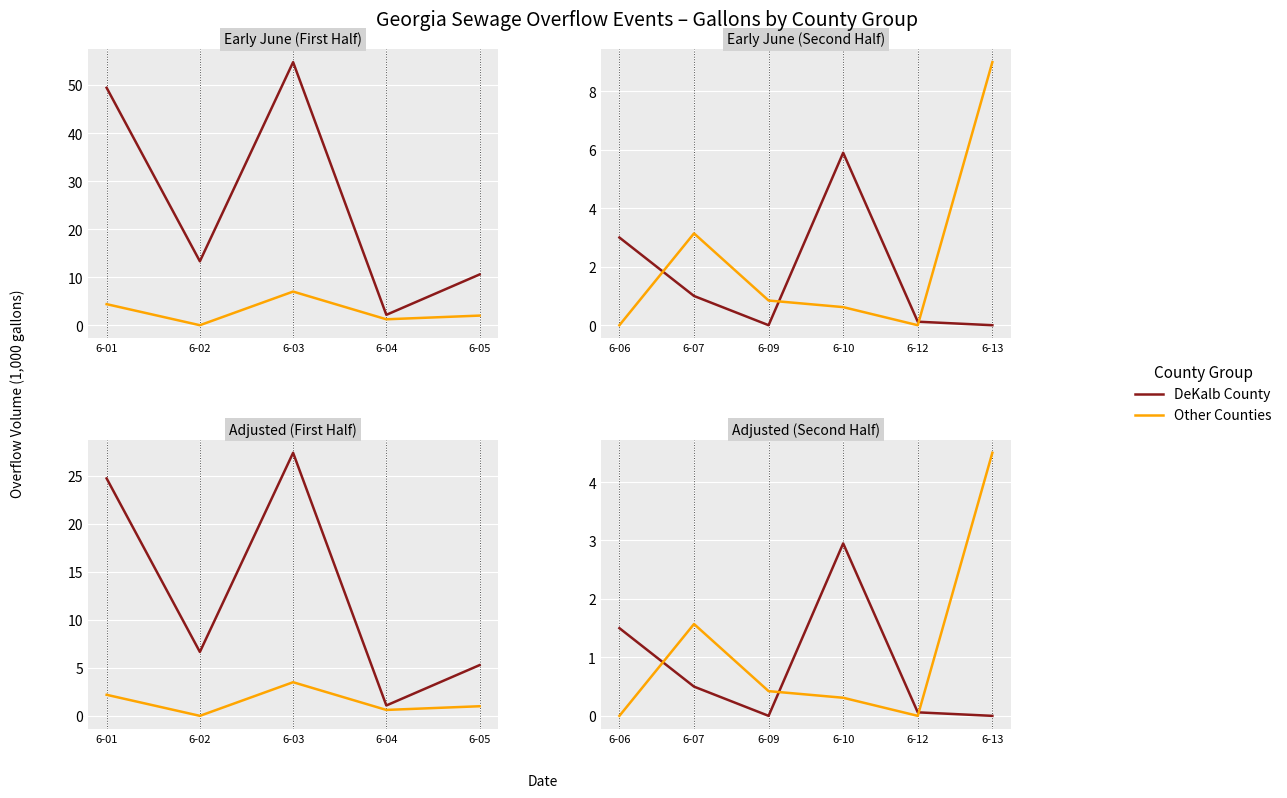

What is the difference between the maximum and minimum values in the DeKalb County series?

3.0